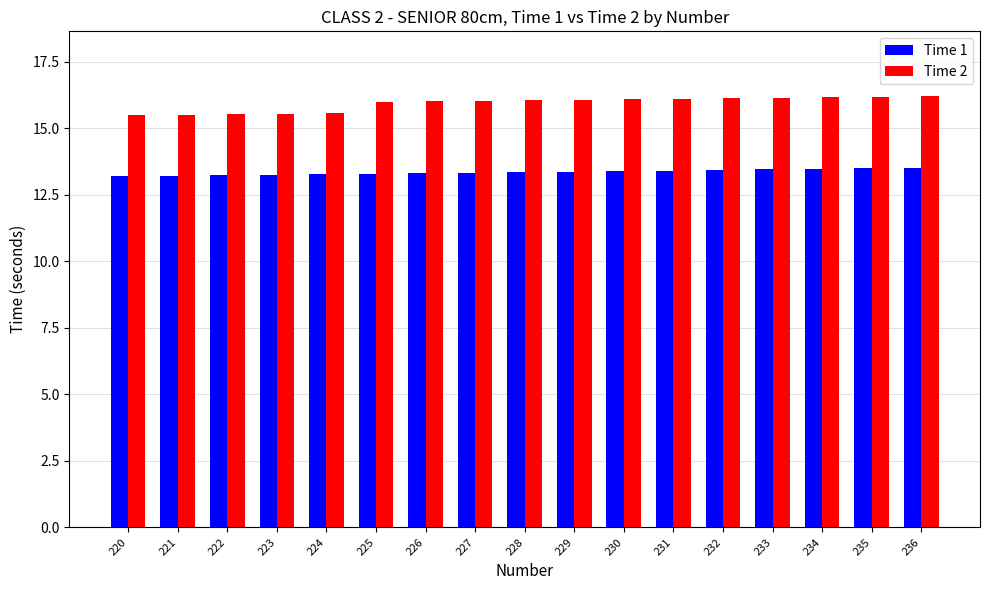

Between 220 and 236, which series saw the biggest shift?

Time 2